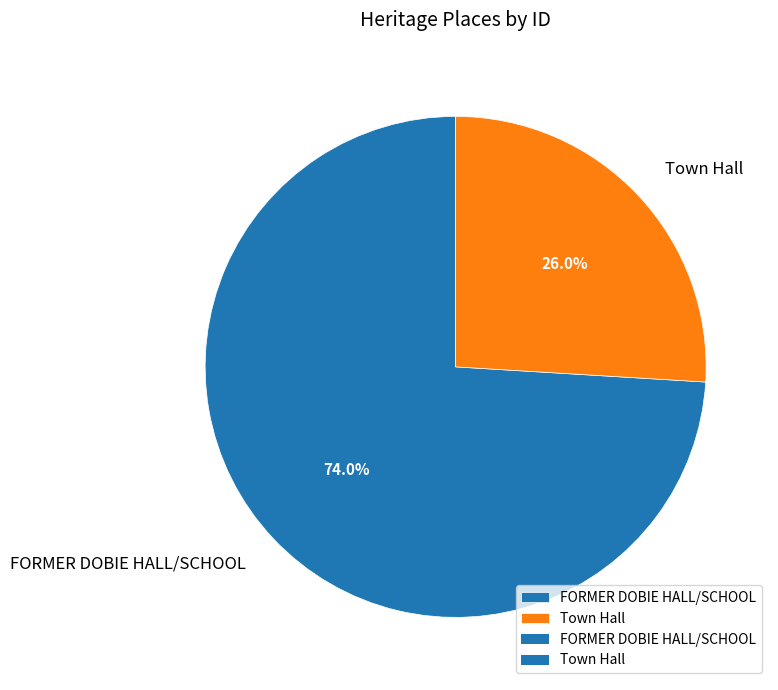

What is the smallest slice in the pie chart?

Town Hall